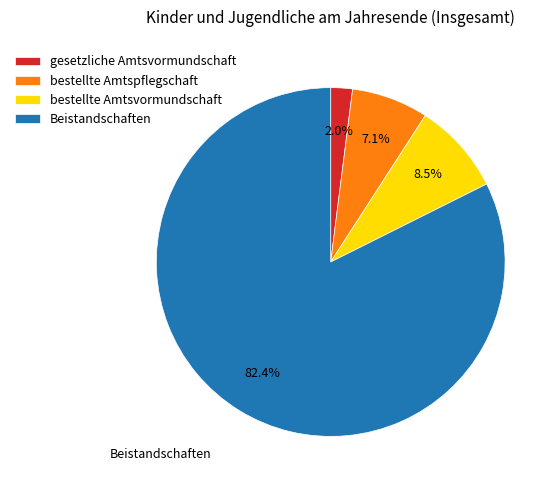

Approximately how many times larger is the value at gesetzliche Amtsvormundschaft compared to bestellte Amtsvormundschaft?

0.2